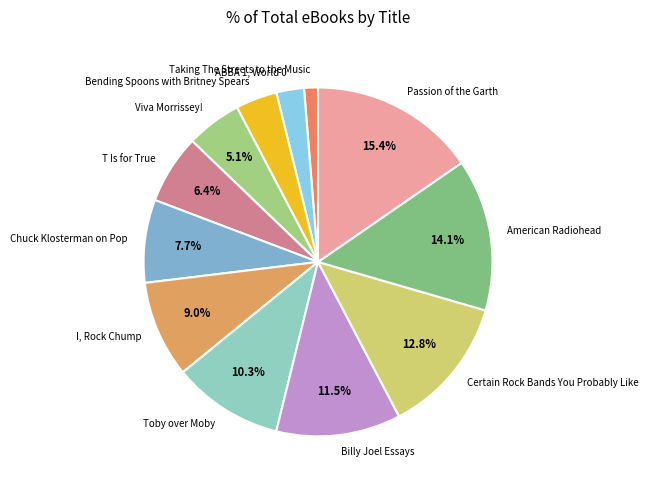

What is the ratio of the value at Toby over Moby to the value at Billy Joel Essays?

0.9